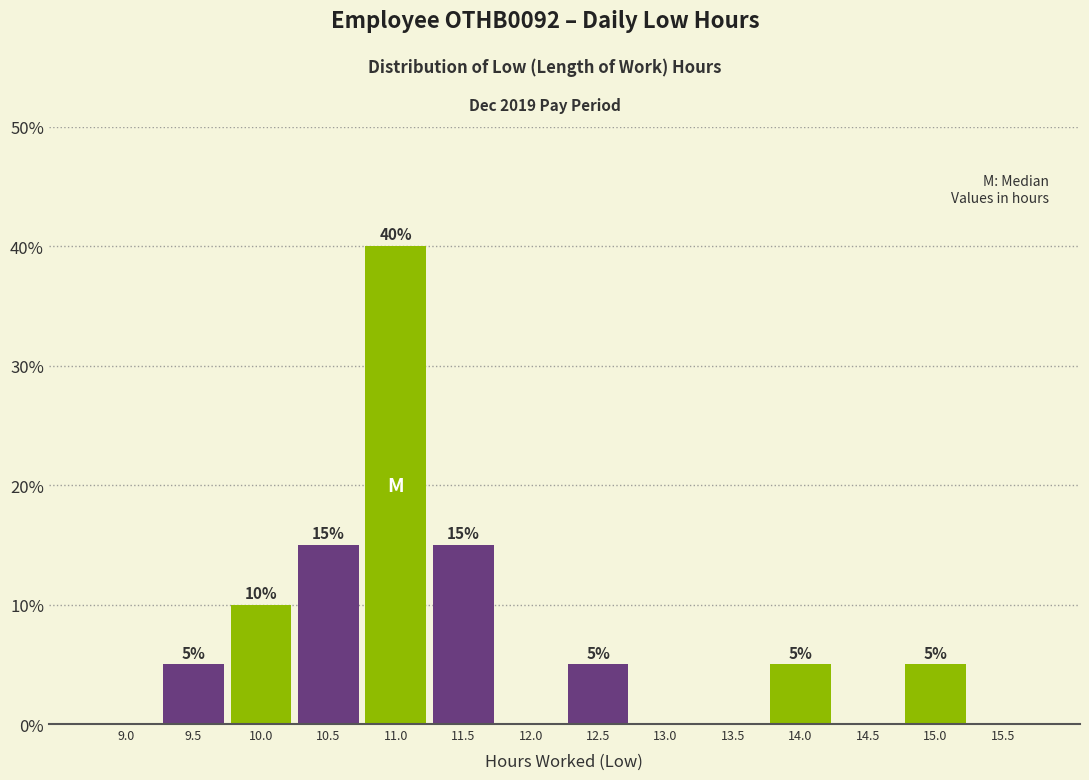

Reading right to left, transcribe all the data shown in this chart.

15.5=0	15.0=5	14.5=0	14.0=5	13.5=0	13.0=0	12.5=5	12.0=0	11.5=15	11.0=40	10.5=15	10.0=10	9.5=5	9.0=0